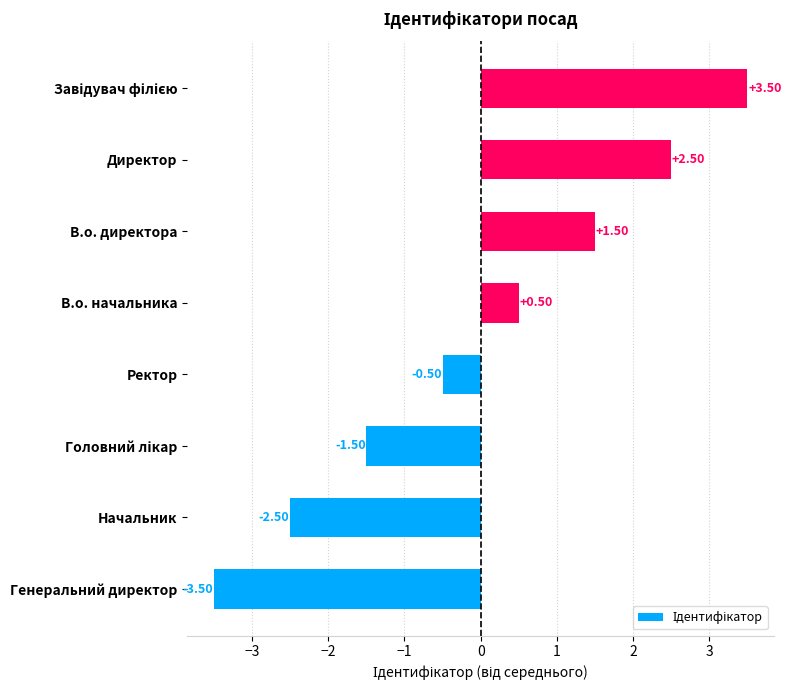

Between Начальник and В.о. начальника, which is larger?

В.о. начальника